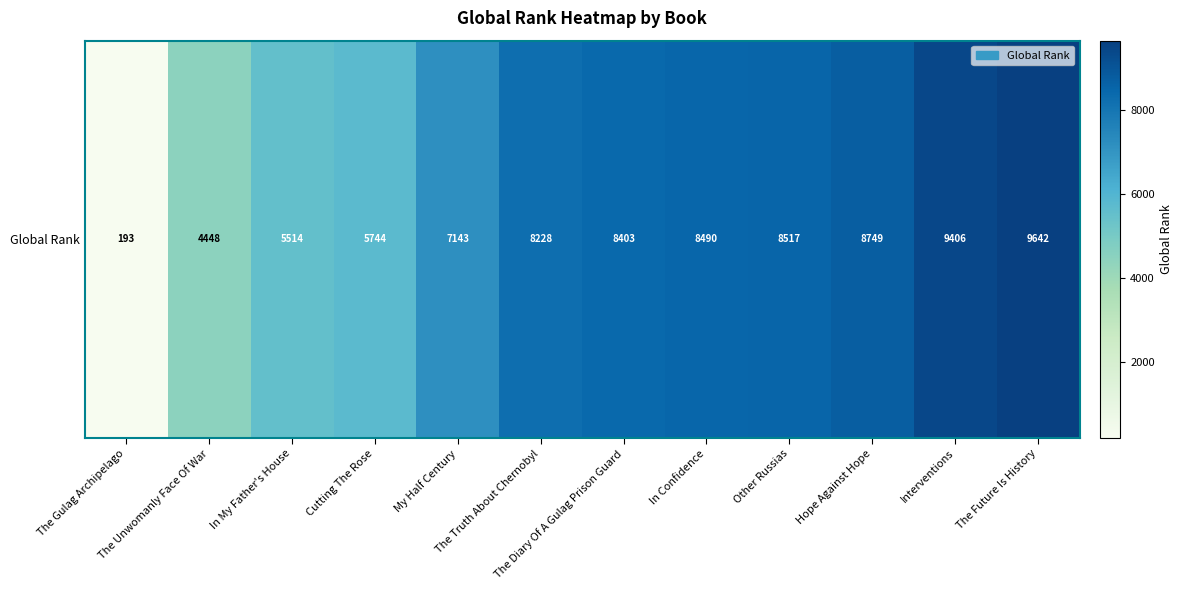

List the labels in order of value, largest first.

The Future Is History, Interventions, Hope Against Hope, Other Russias, In Confidence, The Diary Of A Gulag Prison Guard, The Truth About Chernobyl, My Half Century, Cutting The Rose, In My Father's House, The Unwomanly Face Of War, The Gulag Archipelago